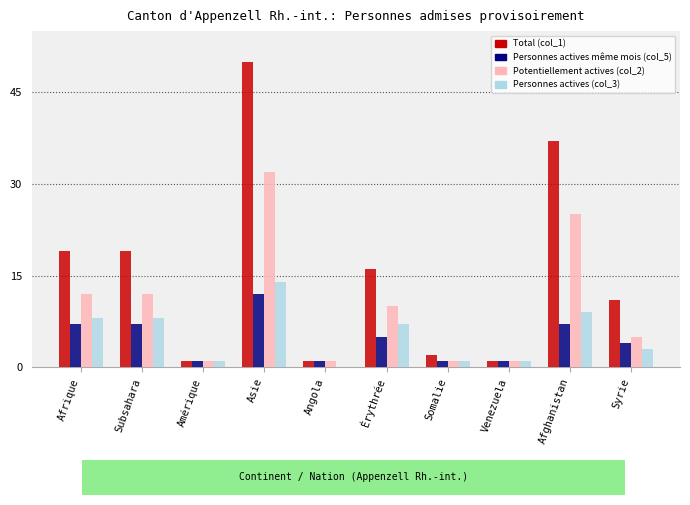

Reading left to right, extract all data points from this chart.

Total (col_1): Afrique=19	Subsahara=19	Amérique=1	Asie=50	Angola=1	Érythrée=16	Somalie=2	Venezuela=1	Afghanistan=37	Syrie=11
Personnes actives même mois (col_5): Afrique=7	Subsahara=7	Amérique=1	Asie=12	Angola=1	Érythrée=5	Somalie=1	Venezuela=1	Afghanistan=7	Syrie=4
Potentiellement actives (col_2): Afrique=12	Subsahara=12	Amérique=1	Asie=32	Angola=1	Érythrée=10	Somalie=1	Venezuela=1	Afghanistan=25	Syrie=5
Personnes actives (col_3): Afrique=8	Subsahara=8	Amérique=1	Asie=14	Angola=0	Érythrée=7	Somalie=1	Venezuela=1	Afghanistan=9	Syrie=3